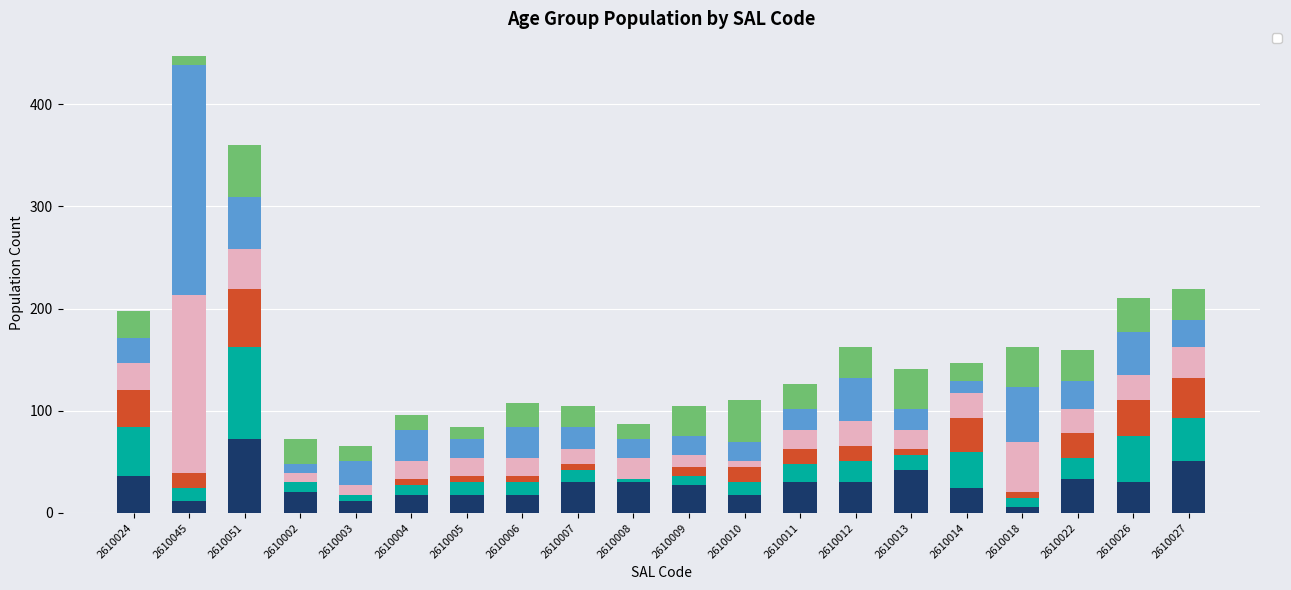

What are all the series names shown in the legend?

_00_04, _05_09, _10_14, _15_19, _20_24, _25_29